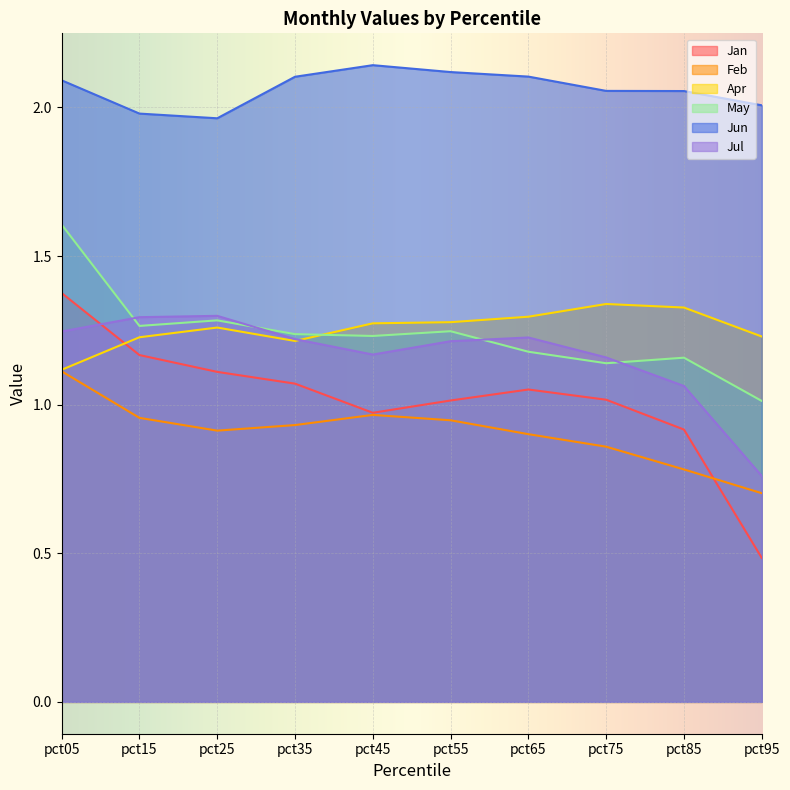

At which label does Jun first exceed 2?

pct05